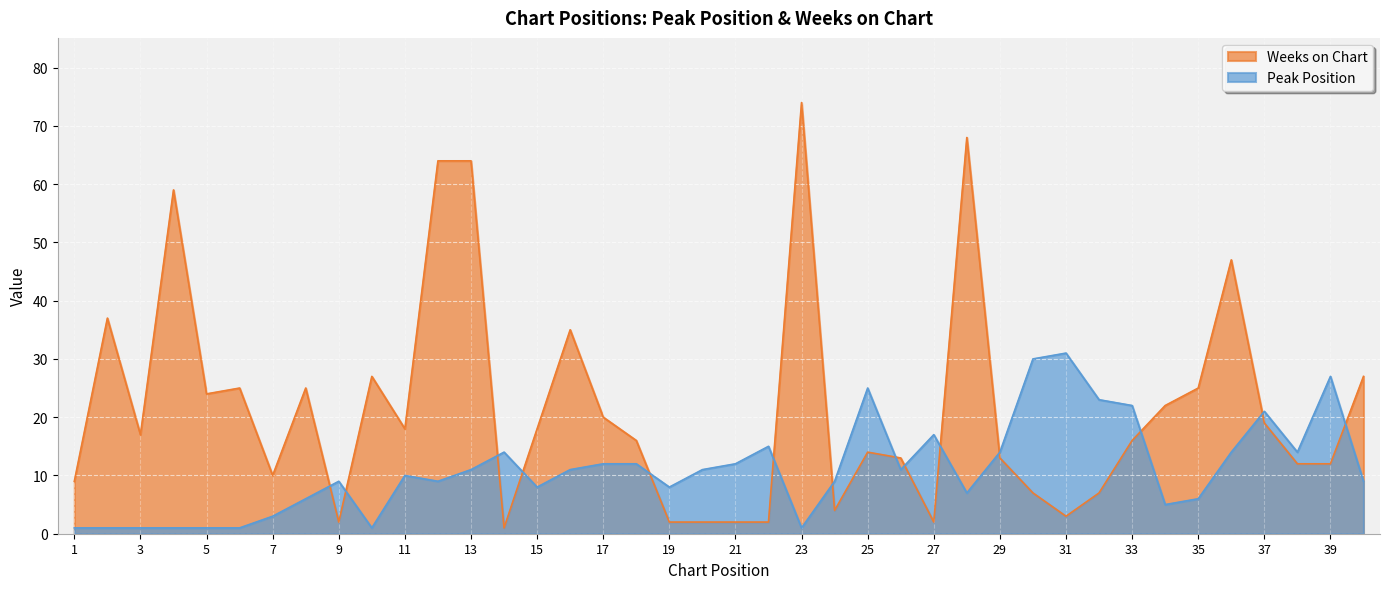

What is the sum of the Peak Position values at 13 and 7?

14